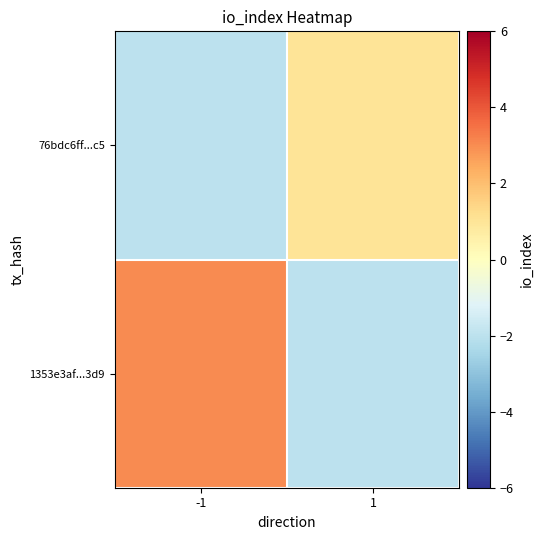

Rank the series by their maximum value, from lowest to highest.

76bdc6ff...c5, 1353e3af...3d9